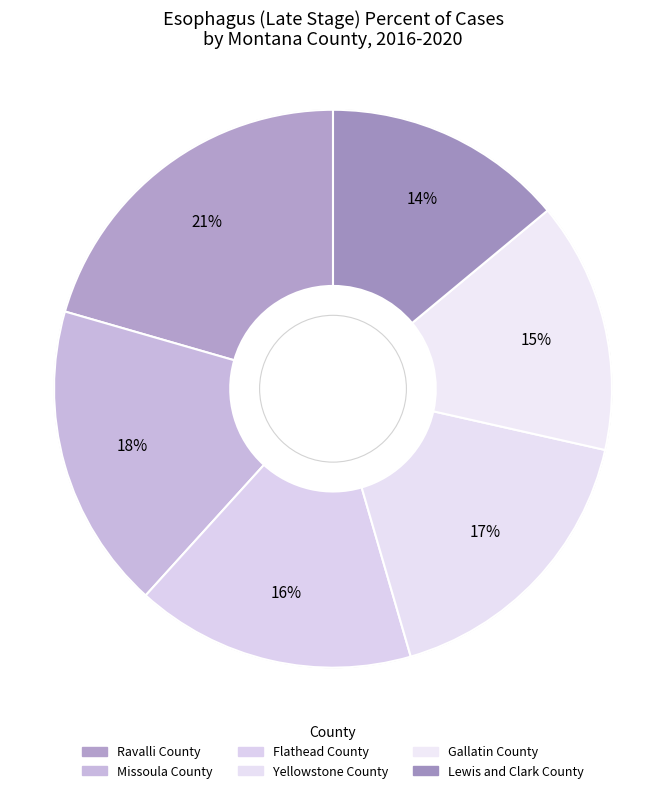

Does any single category account for the majority?

No